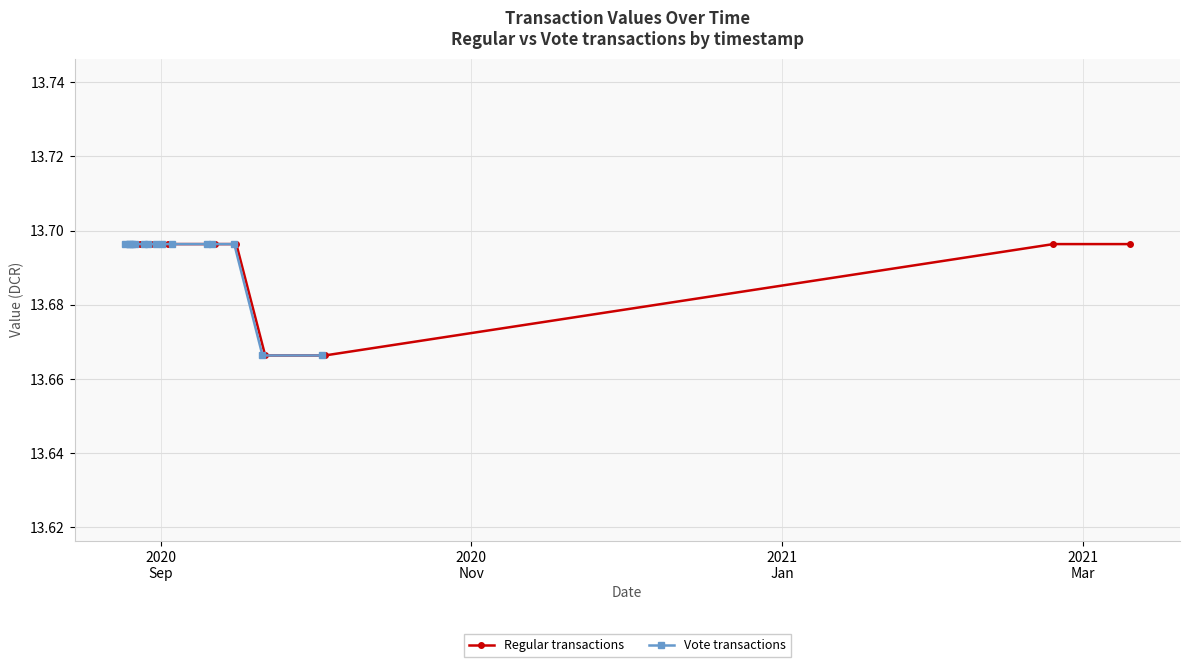

True or false: Regular transactions has more than 2 interior local peaks.

False